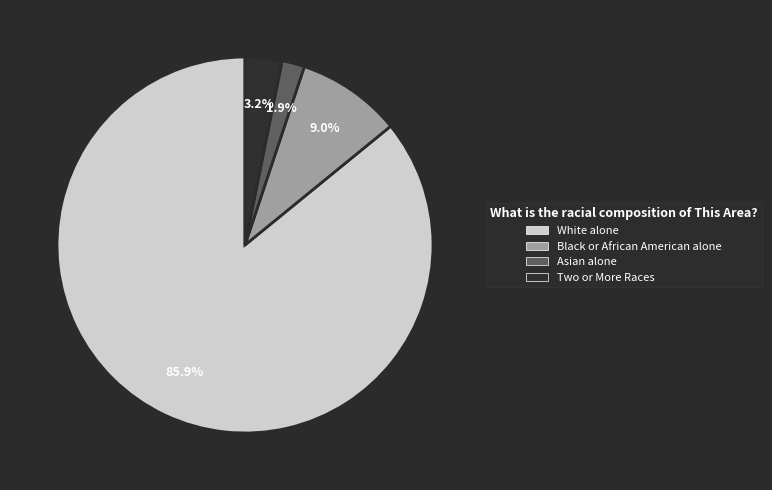

True or false: Black or African American alone accounts for 9% of the total.

True